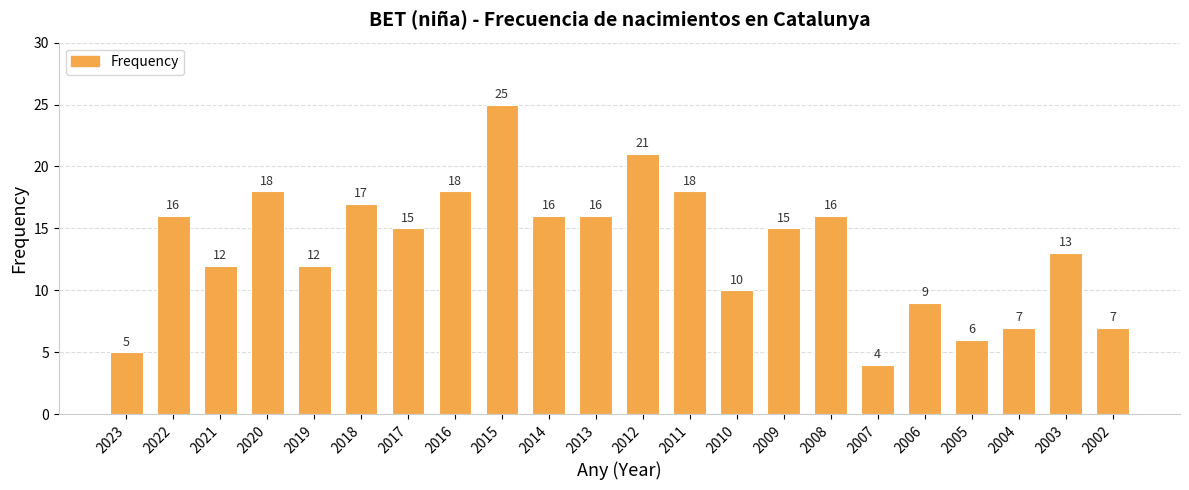

Which has a higher value, 2009 or 2008?

2008